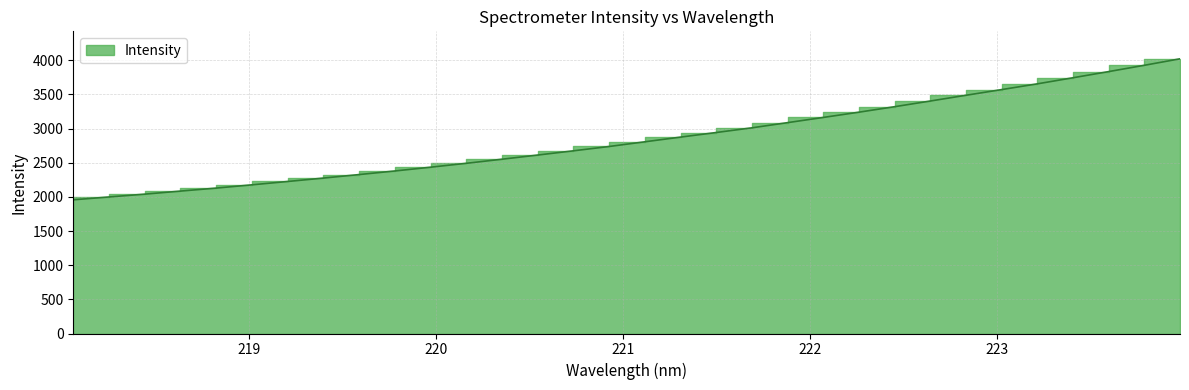

Reading right to left, extract all data points from this chart.

223.9802=4021.1	223.7895=3926.2	223.5987=3834.0	223.408=3743.8	223.2172=3654.7	223.0264=3570.6	222.8355=3487.5	222.6447=3403.2	222.4538=3320.2	222.263=3240.0	222.0721=3162.9	221.8812=3086.8	221.6902=3010.8	221.4993=2942.2	221.3083=2874.9	221.1174=2806.3	220.9264=2737.6	220.7354=2674.3	220.5444=2612.4	220.3533=2551.4	220.1623=2491.5	219.9712=2434.4	219.7801=2379.2	219.589=2326.7	219.3979=2275.2	219.2067=2225.3	219.0156=2176.5	218.8244=2128.6	218.6332=2084.7	218.442=2040.0	218.2508=1998.8	218.0596=1957.2